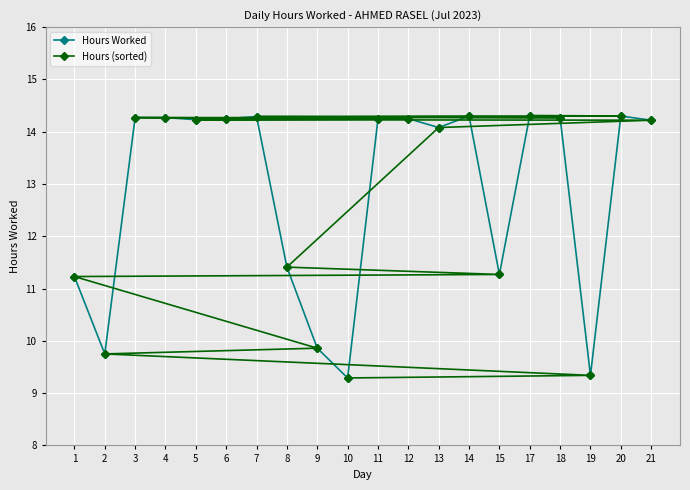

What is the value of the Hours Worked point at the 15th from the left?

11.3